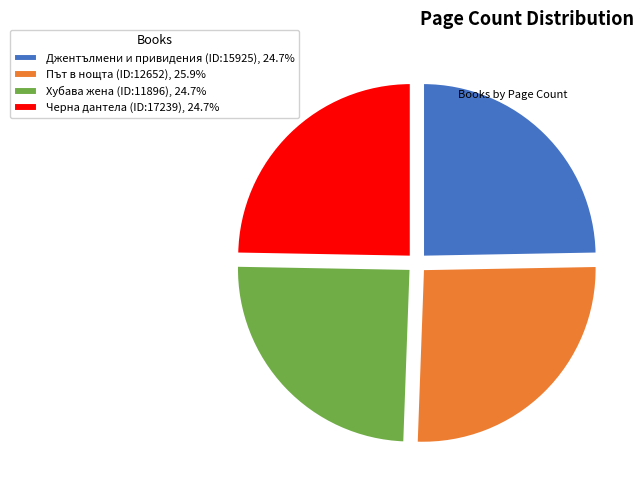

What is the ratio of the value at Хубава жена (ID:11896), 24.7% to the value at Черна дантела (ID:17239), 24.7%?

1.0